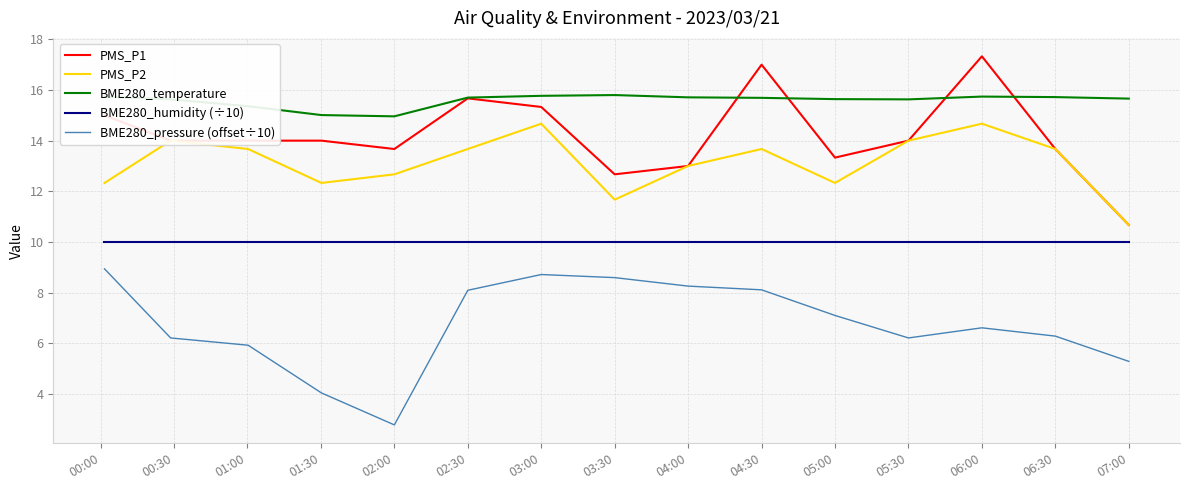

Which series has the largest total across all categories?

BME280_temperature